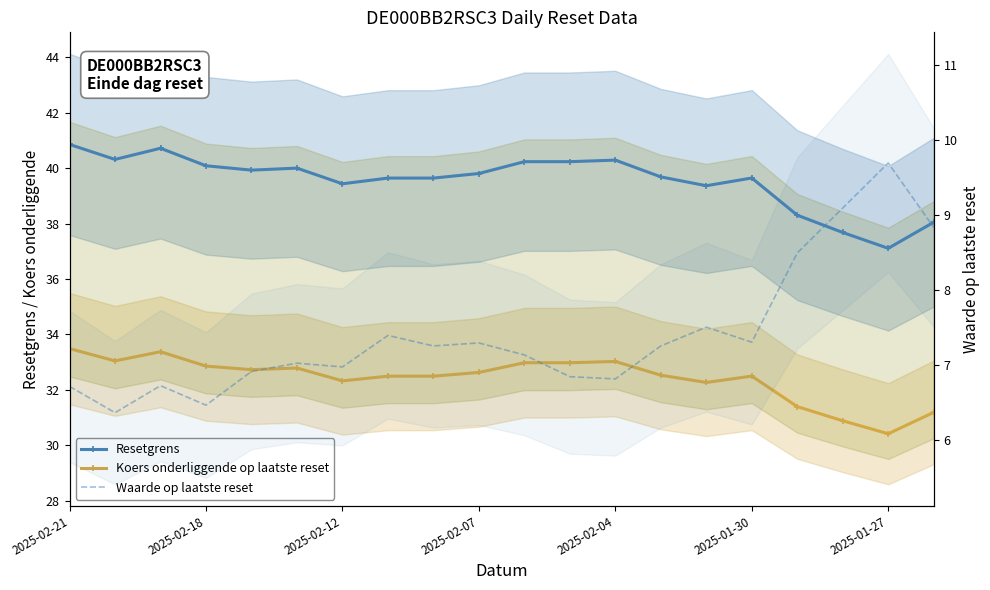

At how many categories does at least one series exceed 11?

20